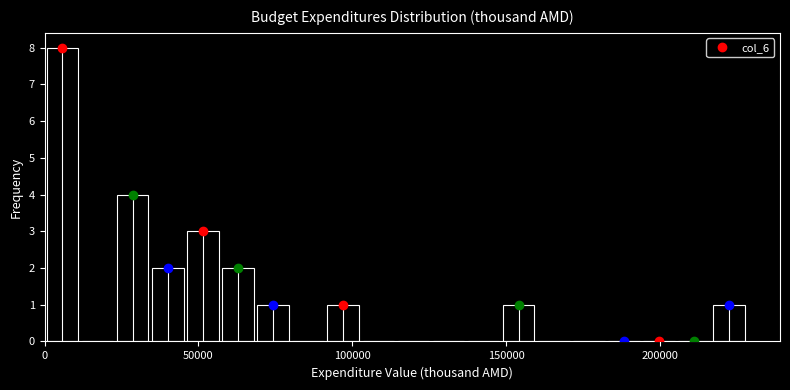

Read against the x-axis, roughly where is the centre of the tallest bar?

5000